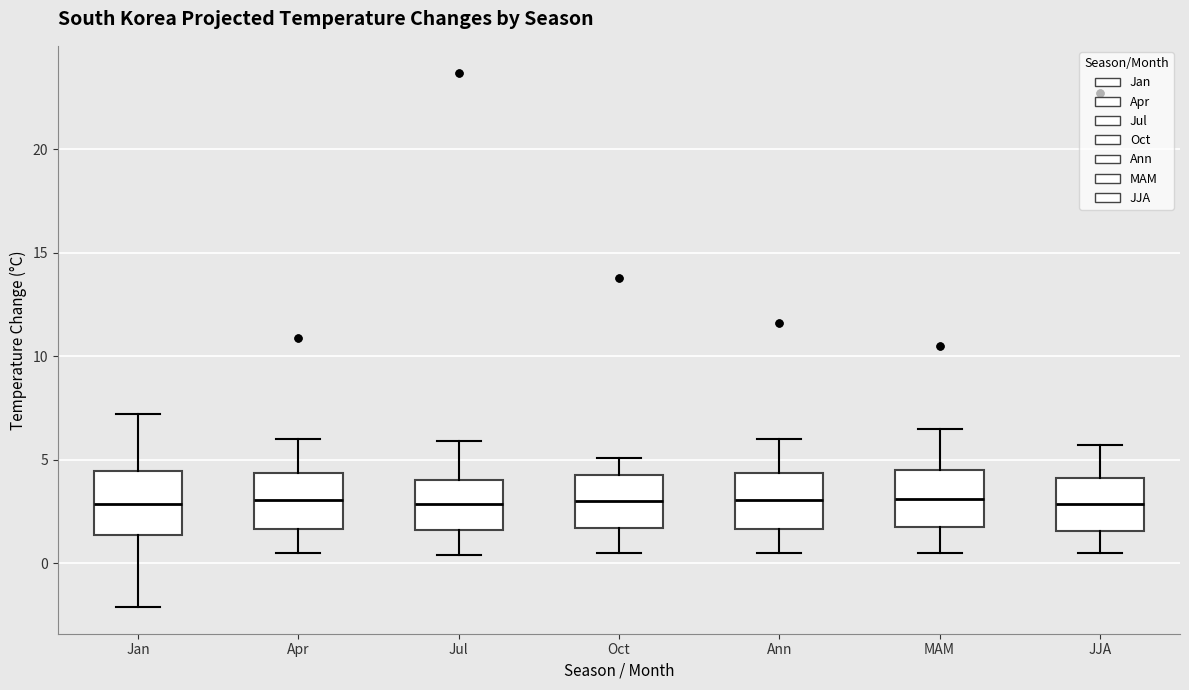

Reading left to right, read every box against the y-axis: the position of its median line, the range the box covers, and the ends of its whiskers. The values are not printed on the chart, so give them approximately, as read against the axis.

Jan: median 3.0, box 1.5 to 4.5, whiskers -2.0 to 7.0
Apr: median 3.0, box 1.5 to 4.5, whiskers 0.5 to 6.0
Jul: median 3.0, box 1.5 to 4.0, whiskers 0.5 to 6.0
Oct: median 3.0, box 1.5 to 4.5, whiskers 0.5 to 5.0
Ann: median 3.0, box 1.5 to 4.5, whiskers 0.5 to 6.0
MAM: median 3.0, box 2.0 to 4.5, whiskers 0.5 to 6.5
JJA: median 3.0, box 1.5 to 4.0, whiskers 0.5 to 5.5